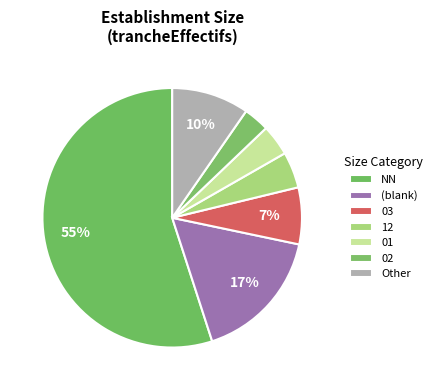

Which slice represents more than half of the pie?

NN